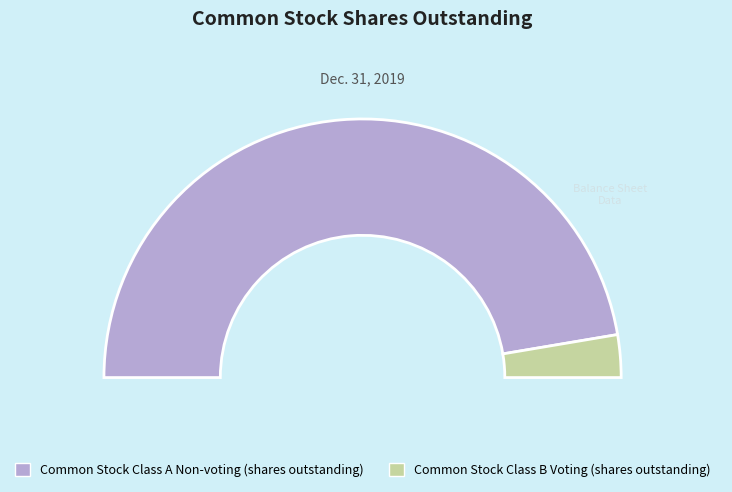

Approximately how many times larger is the value at Common Stock Class B Voting (shares outstanding) compared to Common Stock Class A Non-voting (shares outstanding)?

0.1